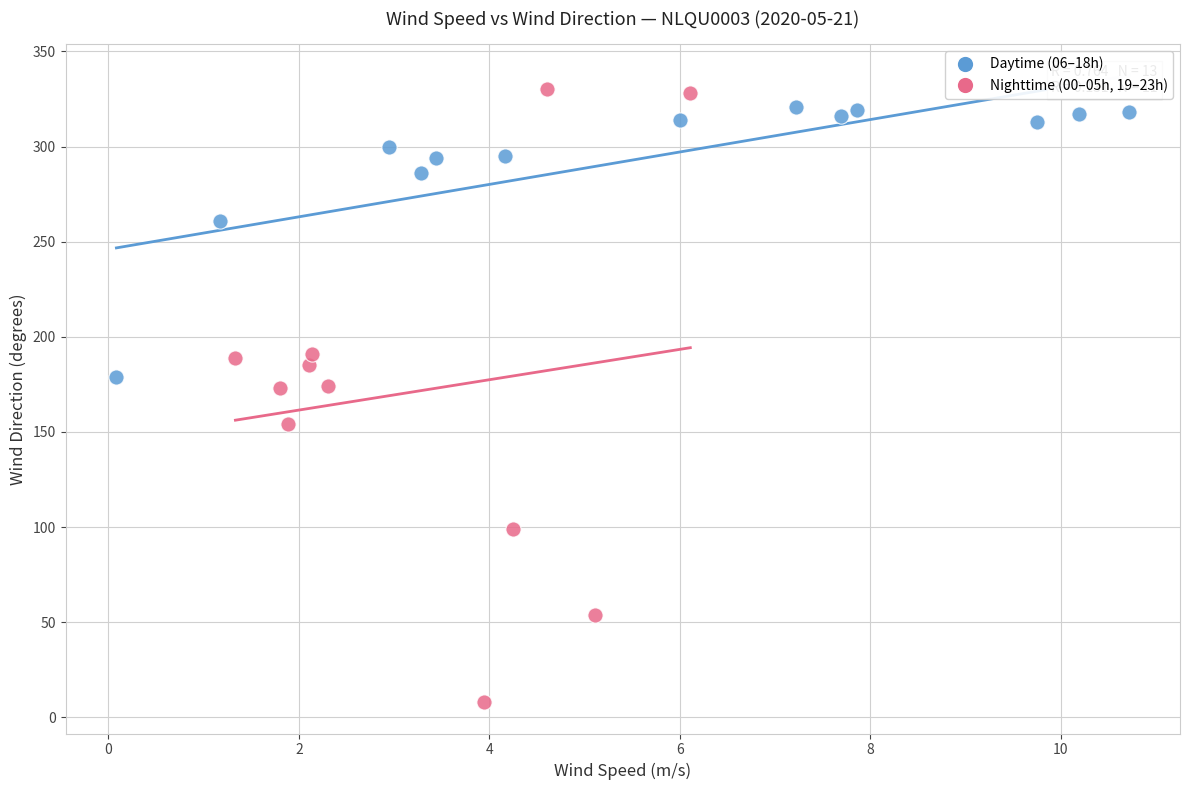

Which series contains the lowest Y value?

Nighttime (00–05h, 19–23h)